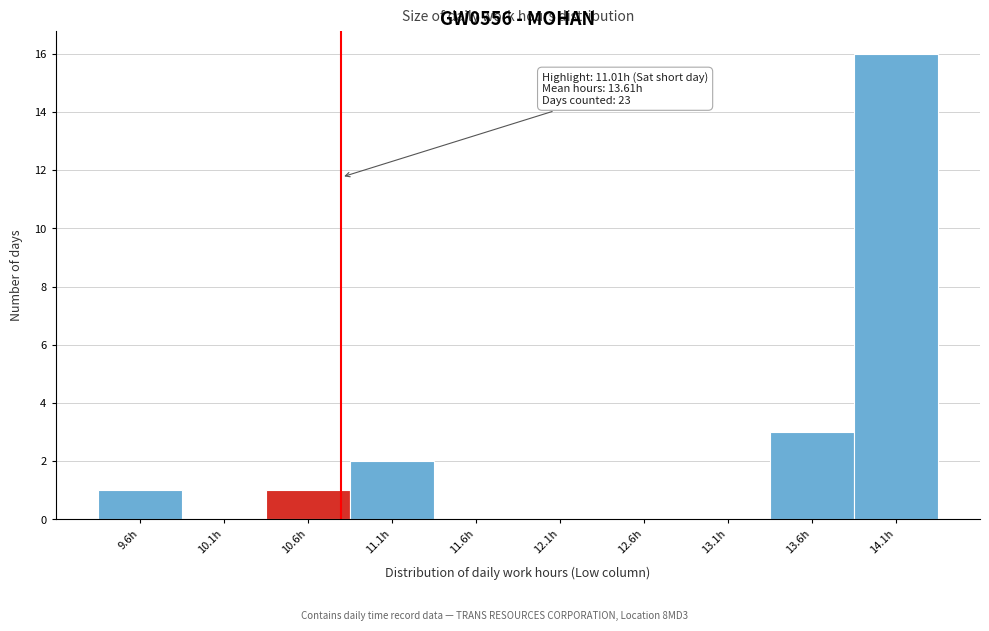

Reading left to right, what are all the values shown in this chart?

9.6h=1	10.1h=0	10.6h=1	11.1h=2	11.6h=0	12.1h=0	12.6h=0	13.1h=0	13.6h=3	14.1h=16